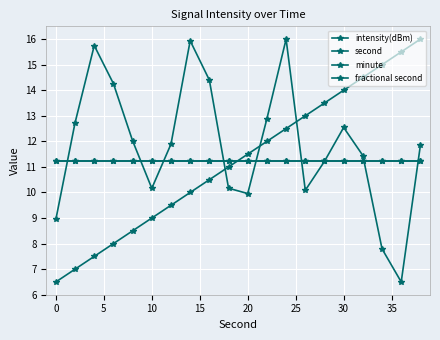

How many lines are shown in the chart?

4